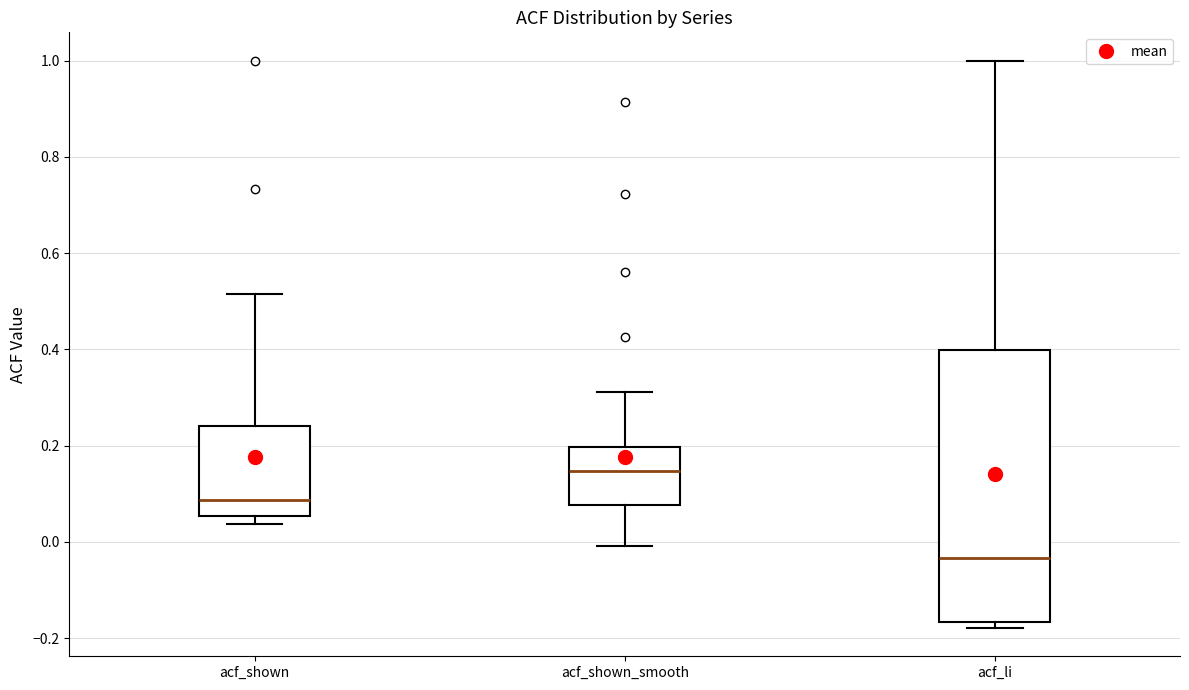

Which box is the tallest, from its lower edge to its upper edge?

acf_li